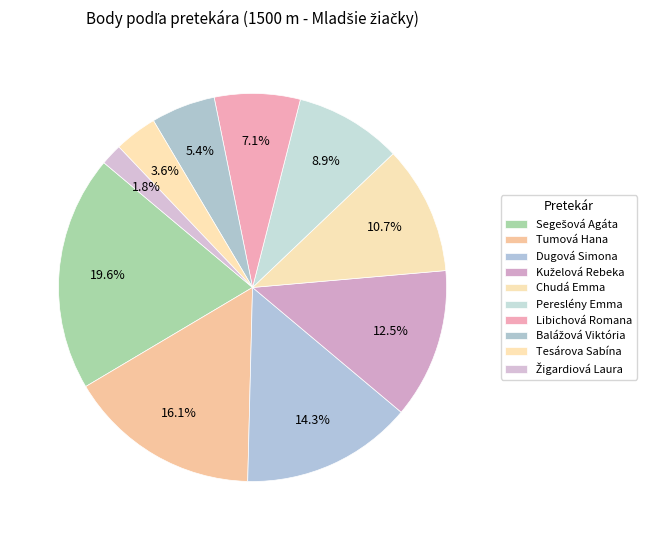

How many slices are in this pie chart?

10